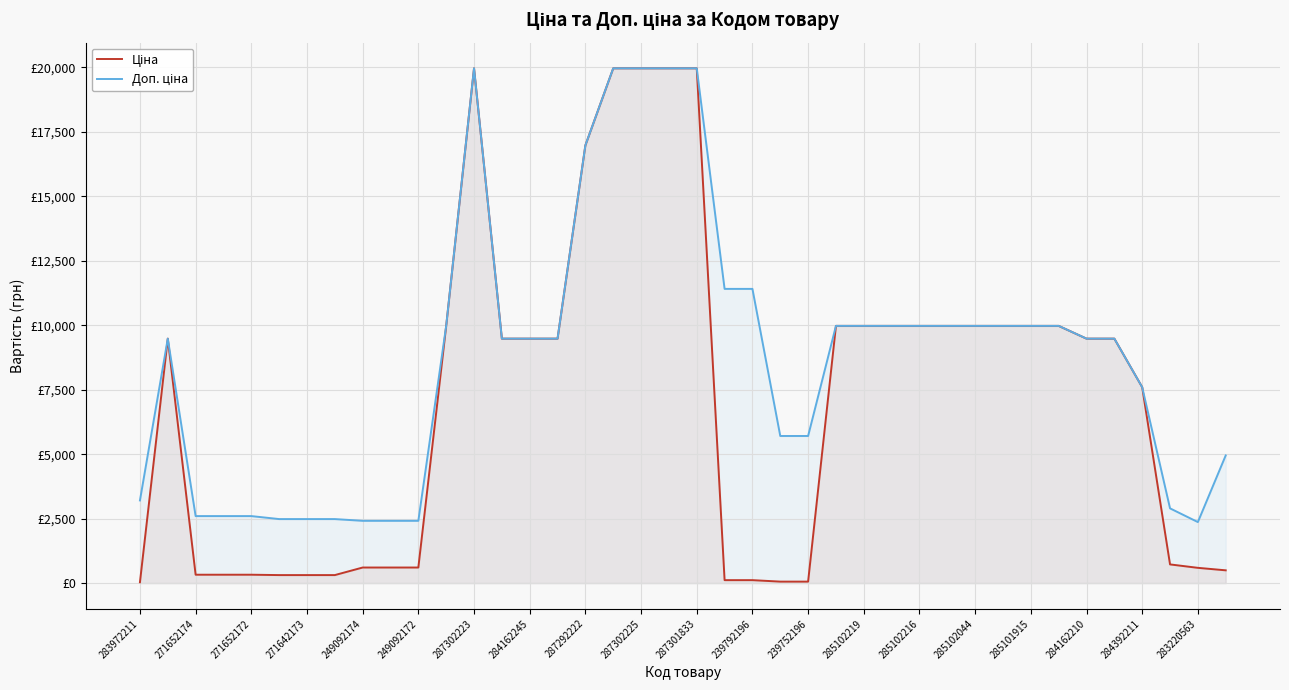

What is the minimum value for Доп. ціна?

2366.5